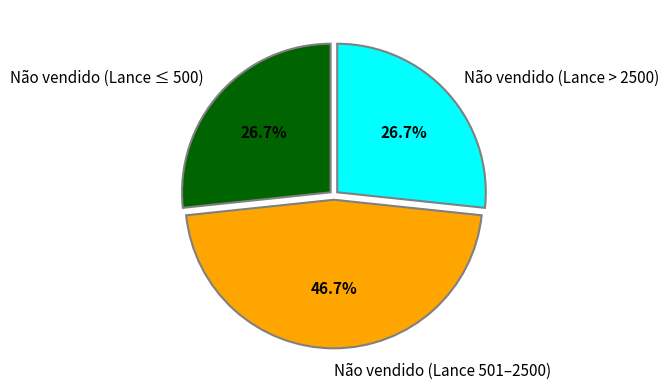

Which slice is the largest?

Não vendido (Lance 501–2500)